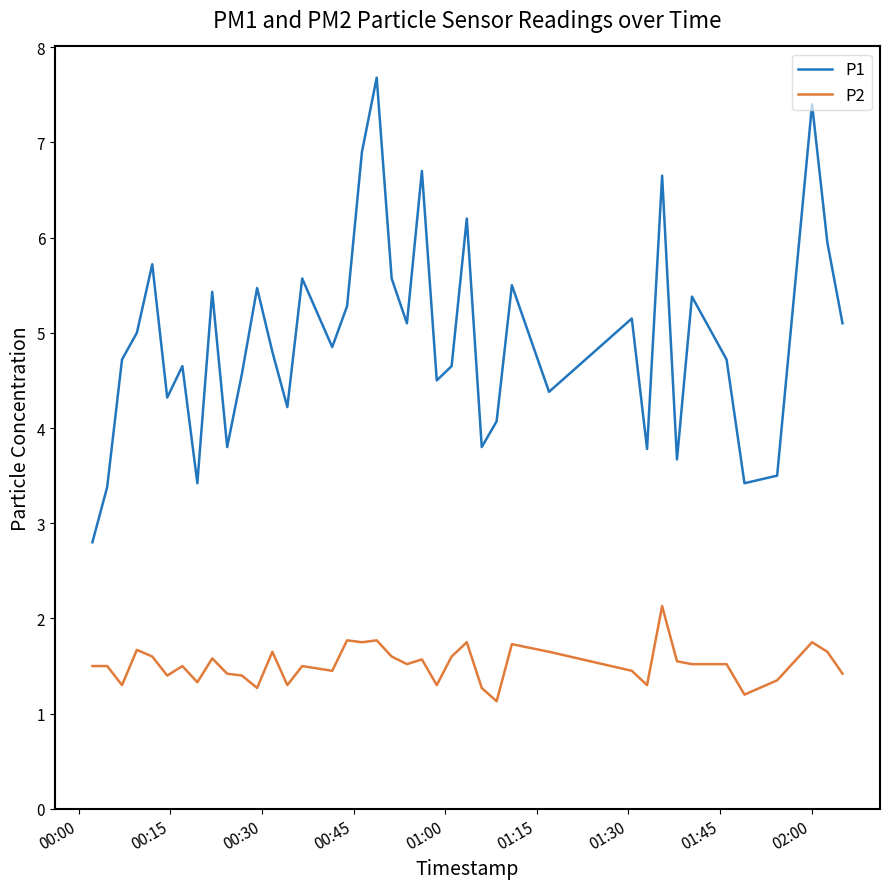

How many values in the P1 series are below 4?

9